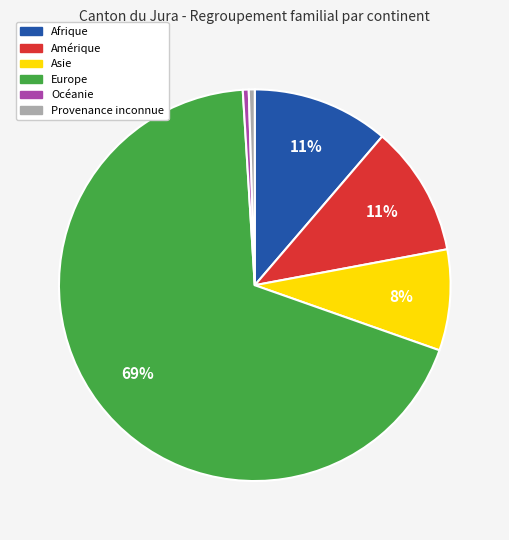

True or false: Asie accounts for 2% of the total.

False